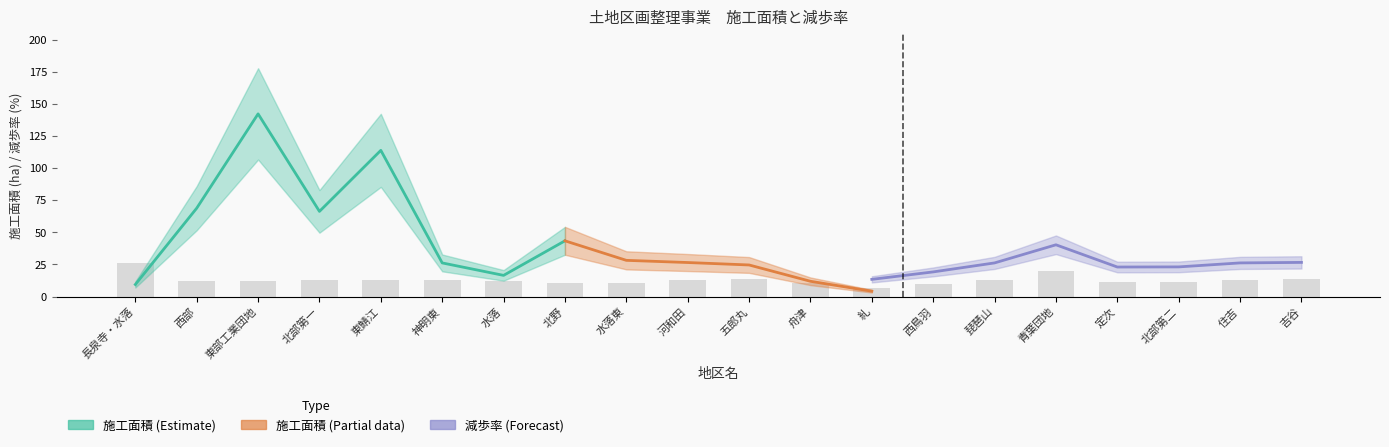

Reading left to right, what are all the values shown in this chart?

施工面積(ha): 長泉寺・水落=9.4	西部=68.8	東部工業団地=142.2	北部第一=66.3	東鯖江=113.8	神明東=26.2	水落=16.5	北野=43.4	水落東=28.2	河和田=26.5	五郎丸=24.6	舟津=11.9	糺=4.2	西鳥羽=3.0	琵琶山=4.3	青葉団地=12.2	定次=5.1	北部第二=12.0	住吉=1.8	吉谷=9.9
減歩率(％): 長泉寺・水落=53.0	西部=24.6	東部工業団地=23.8	北部第一=25.4	東鯖江=25.8	神明東=25.5	水落=23.6	北野=21.2	水落東=20.4	河和田=25.9	五郎丸=26.6	舟津=20.6	糺=13.4	西鳥羽=19.2	琵琶山=26.2	青葉団地=40.3	定次=23.0	北部第二=23.1	住吉=26.2	吉谷=26.6